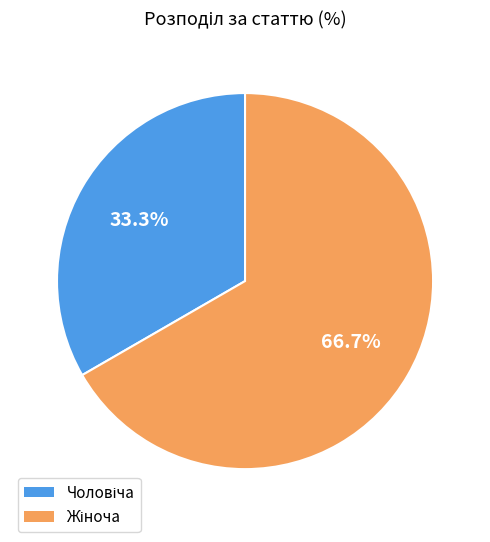

Is there a majority slice in this chart?

Yes